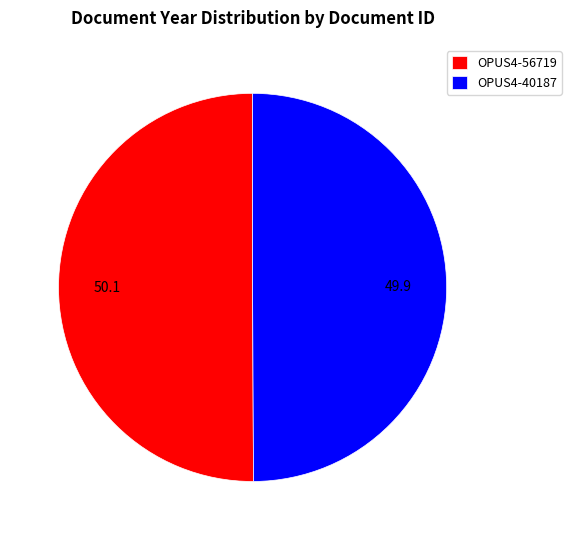

Is the sum of OPUS4-56719 and OPUS4-40187 greater than half?

Yes